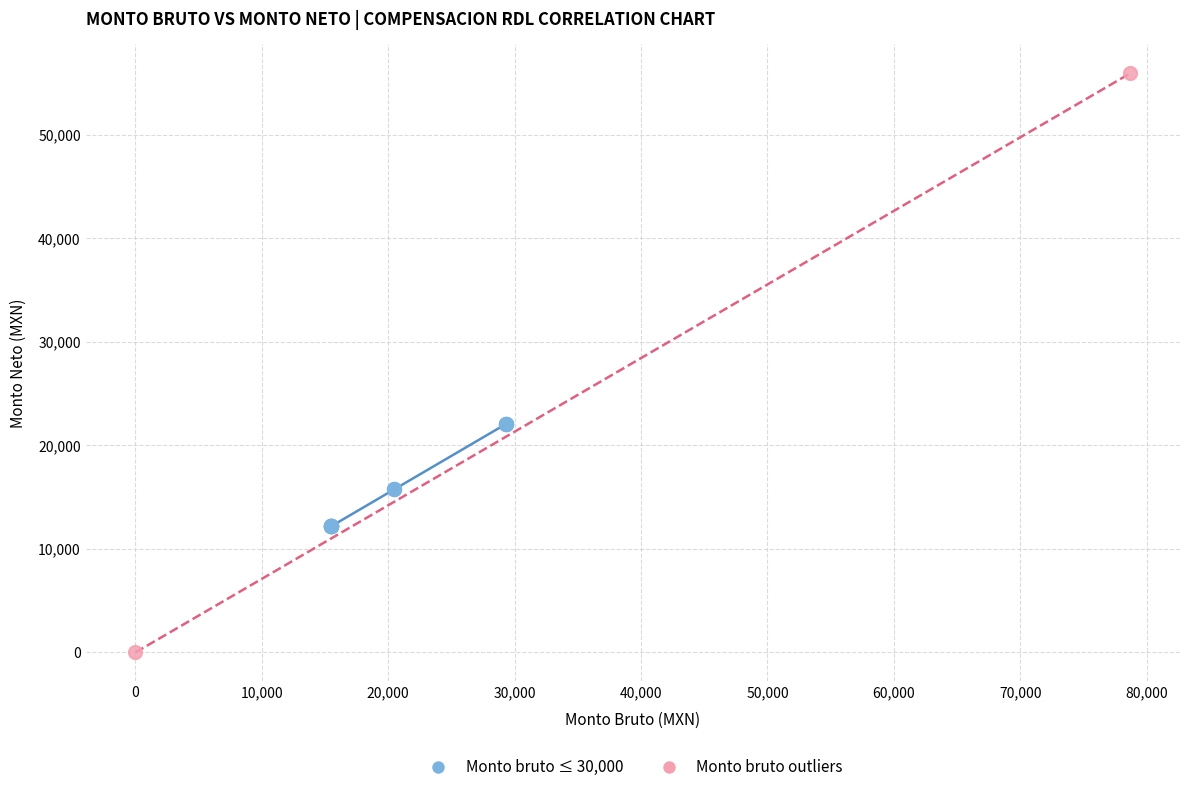

Which series reaches the maximum Y coordinate?

Monto bruto outliers